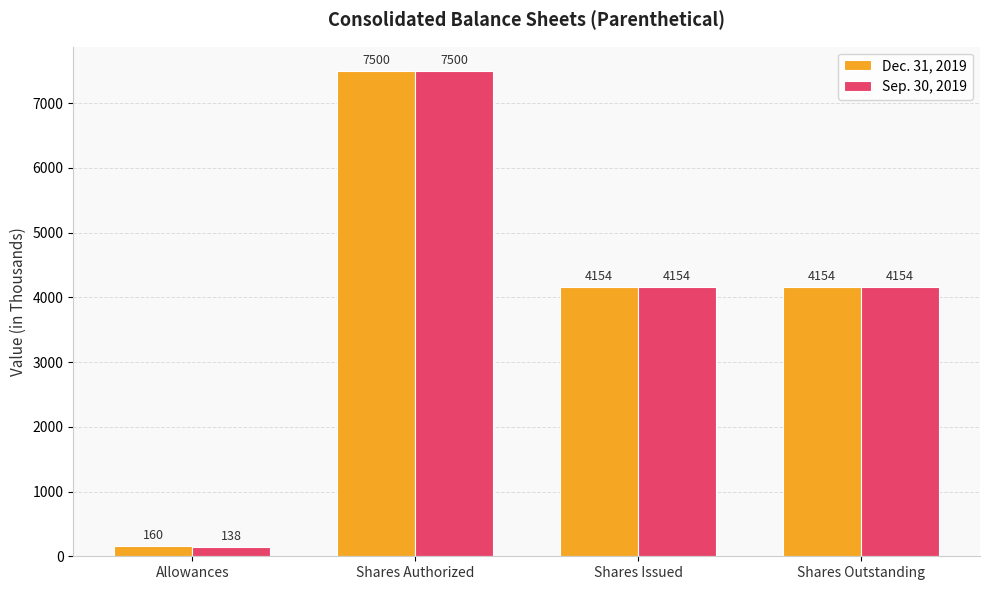

How many bars are there in total?

8